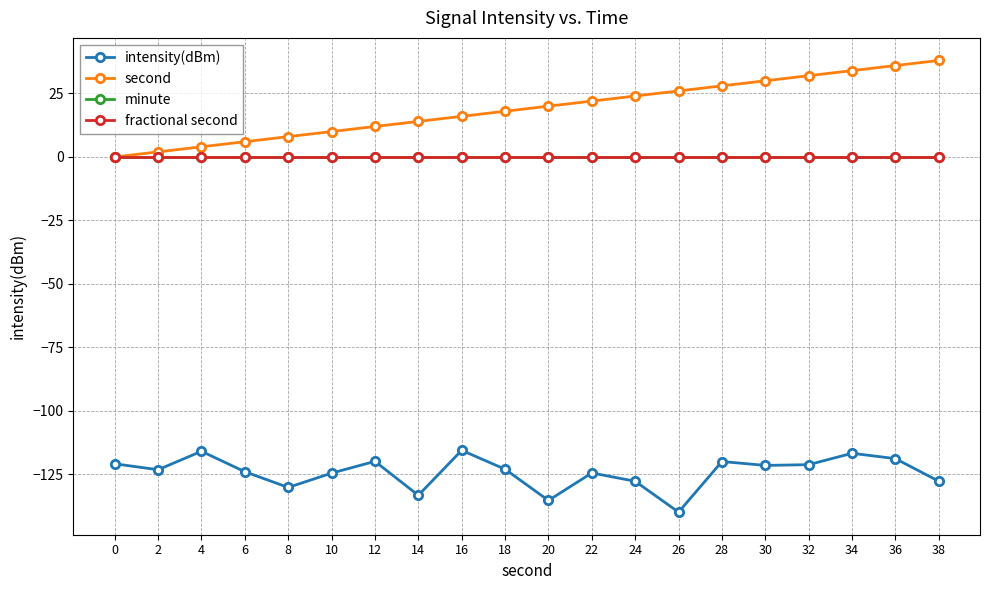

At 16, list the series in order from smallest to largest.

intensity(dBm), minute, fractional second, second